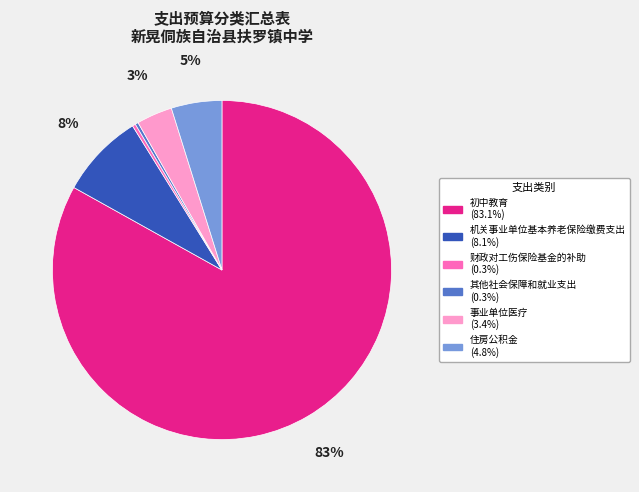

Is the sum of 事业单位医疗 and 住房公积金 greater than half?

No